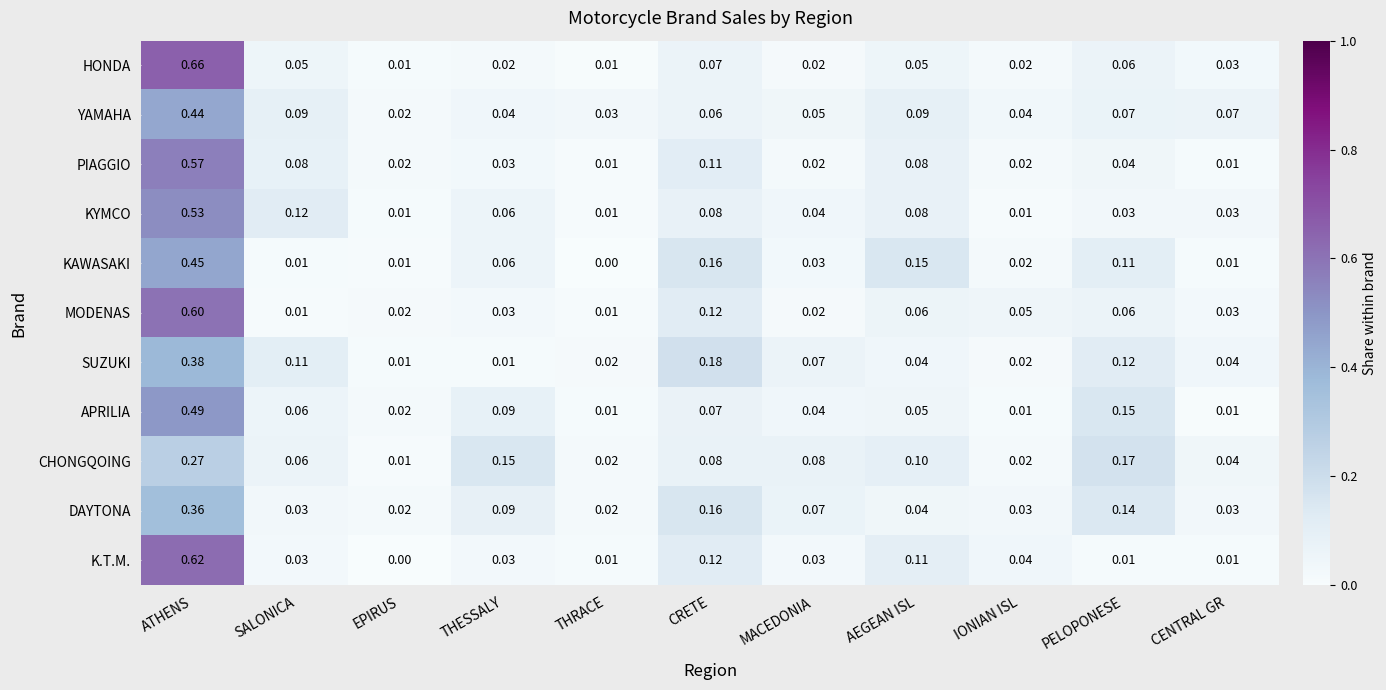

Between THESSALY and MACEDONIA, which series saw the biggest shift?

CHONGQOING